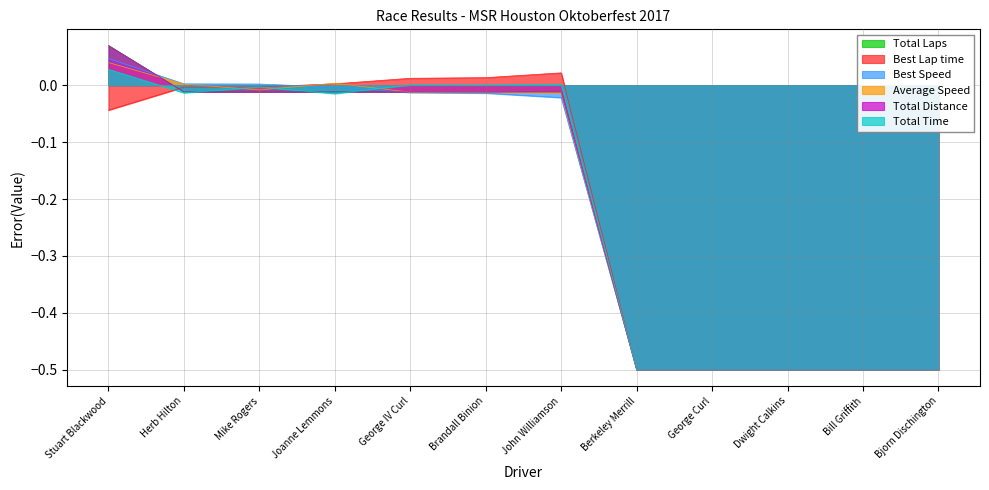

Does the chart display data point markers on the line(s)?

No